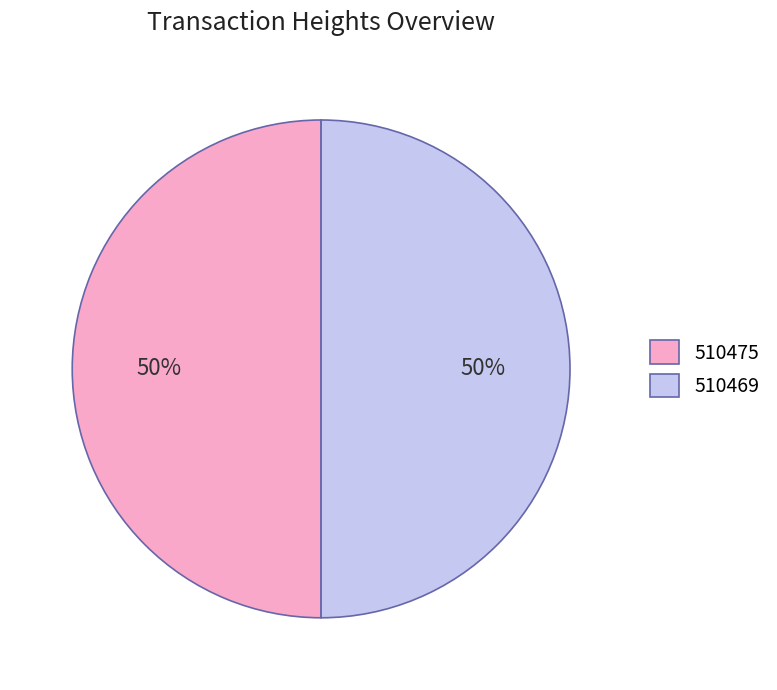

Combined, do 510469 and 510475 account for over 50%?

Yes